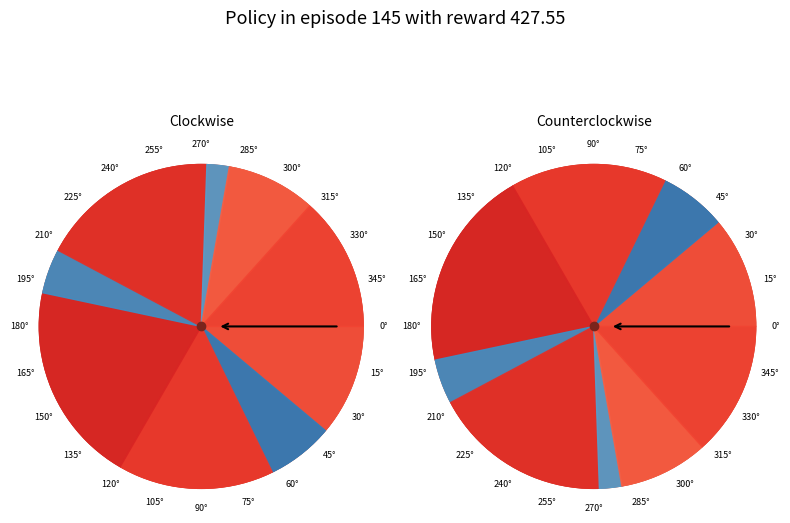

How many slices are in this pie chart?

12